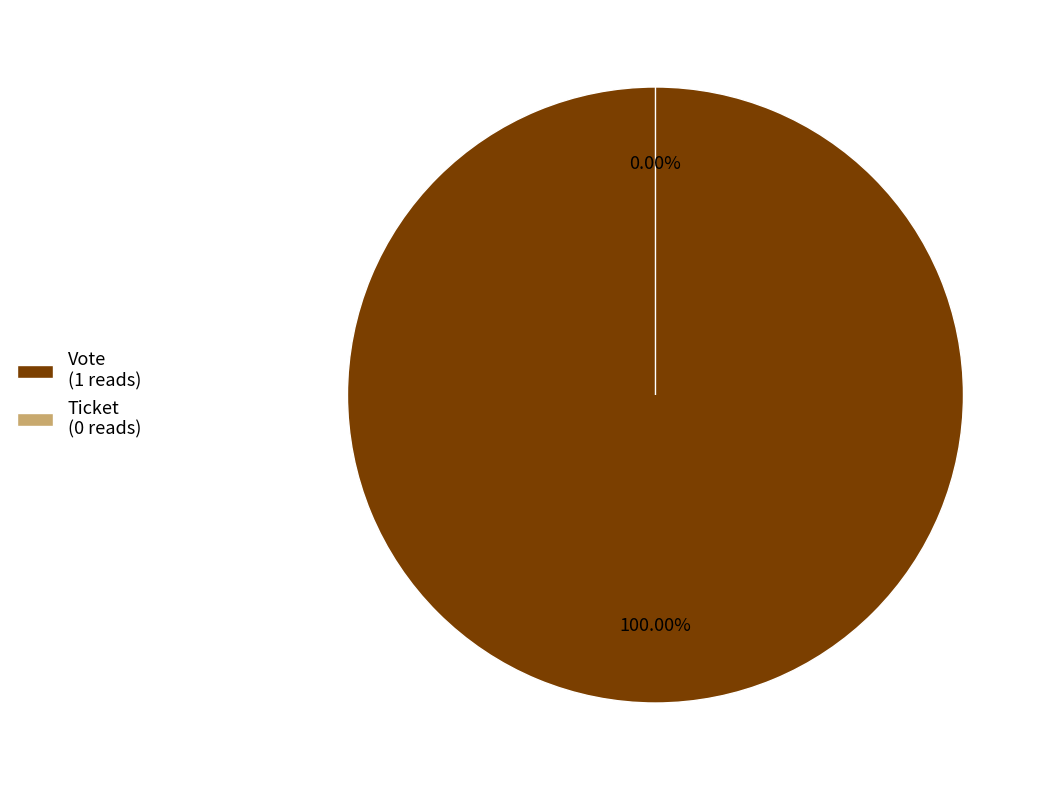

What is the total percentage of Ticket and Vote?

100.0%